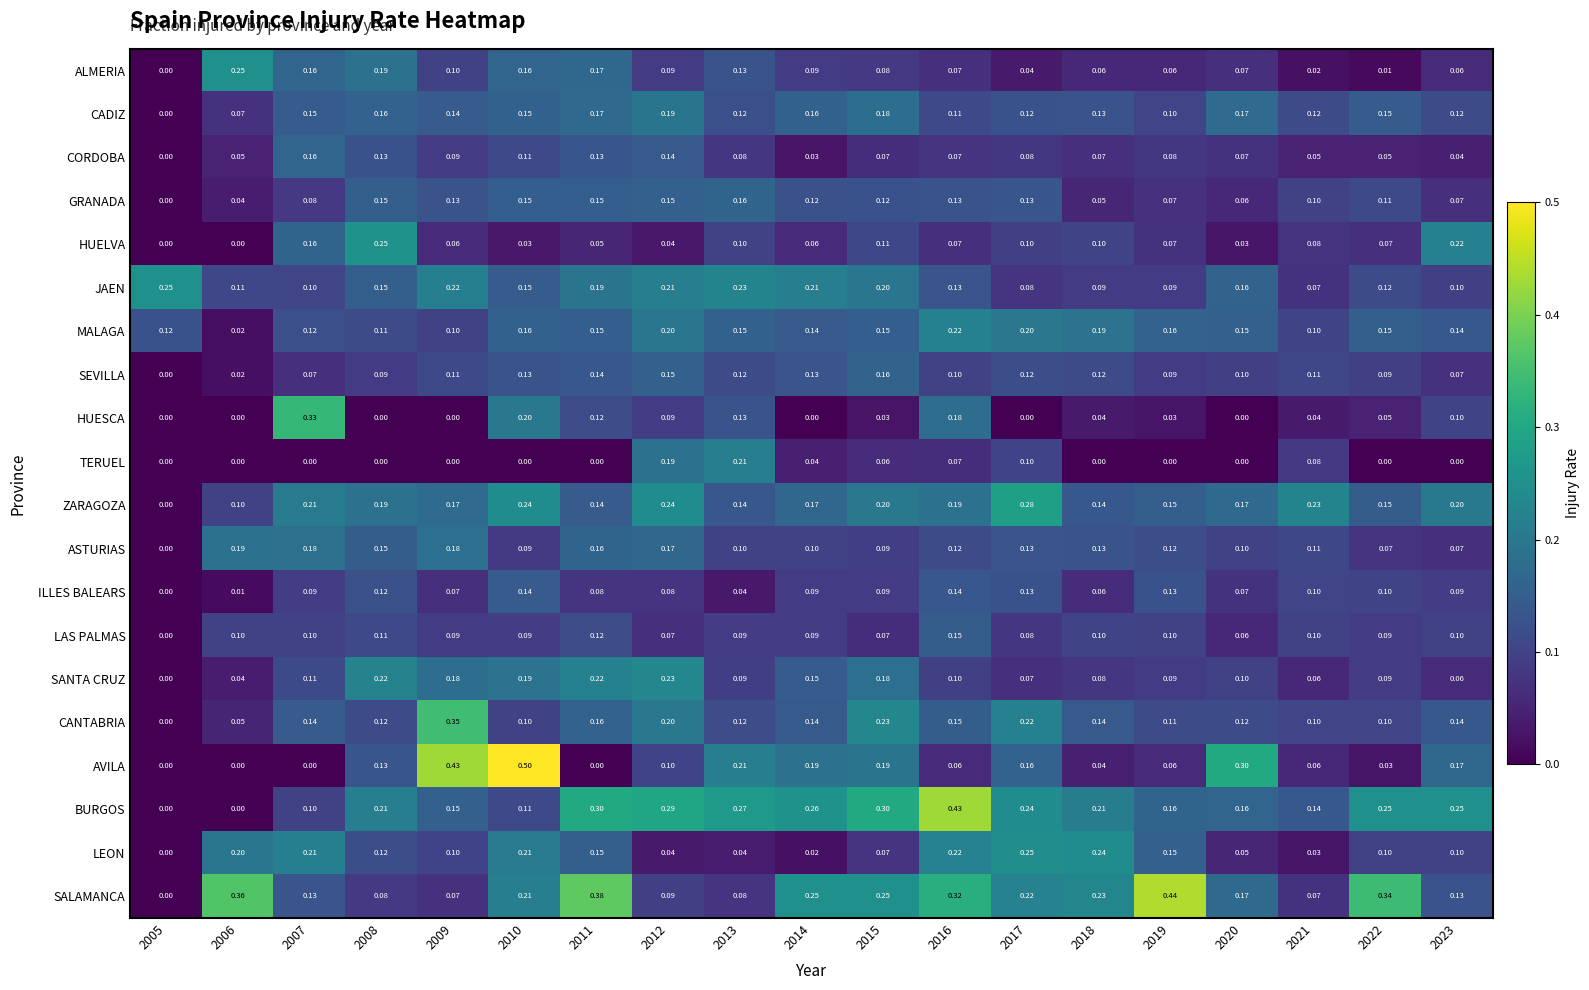

Which series has the largest total across all categories?

BURGOS